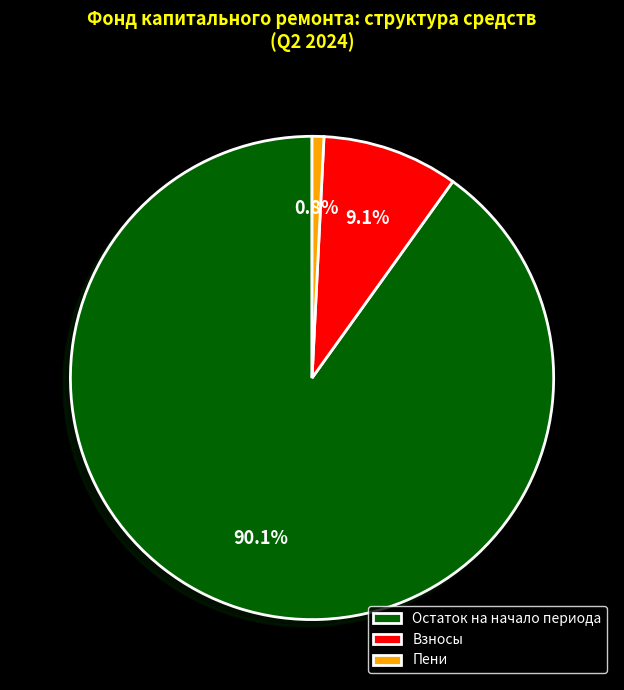

What percentage is NOT represented by Взносы?

90.9%